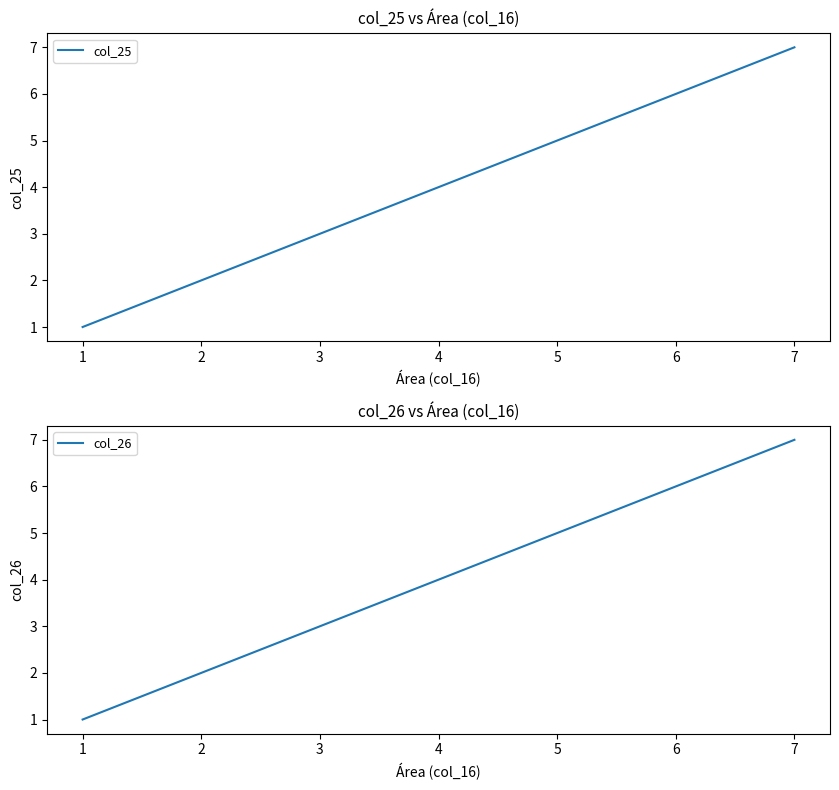

At how many categories does at least one series exceed 5?

2